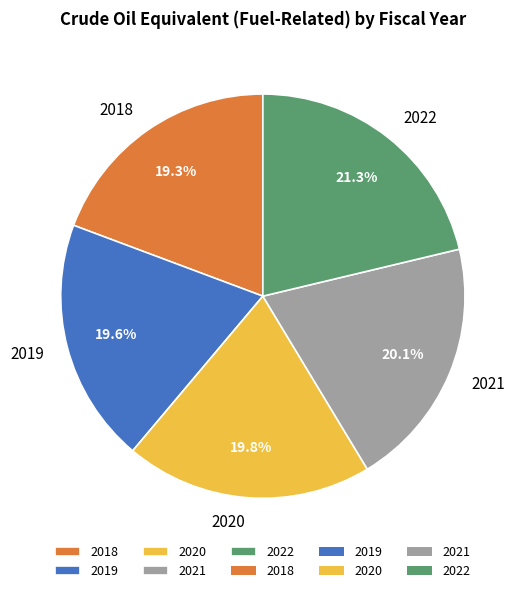

Is it true that 2020 is 20% of the pie?

True